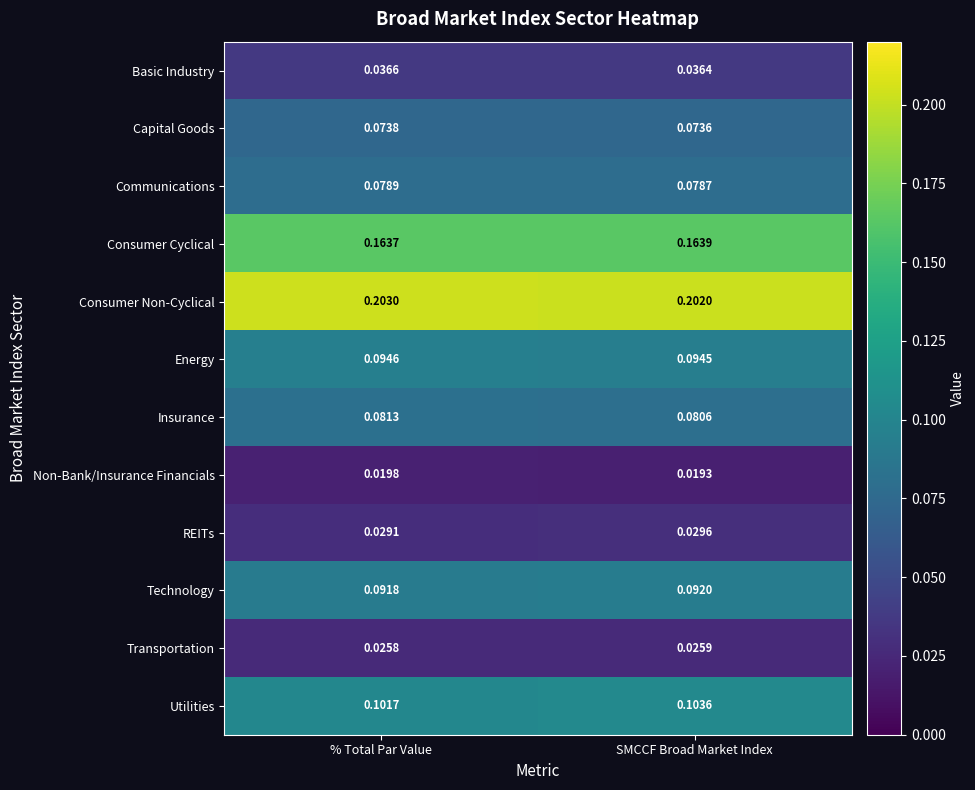

Which category has the lowest value in the Consumer Cyclical series?

% Total Par Value